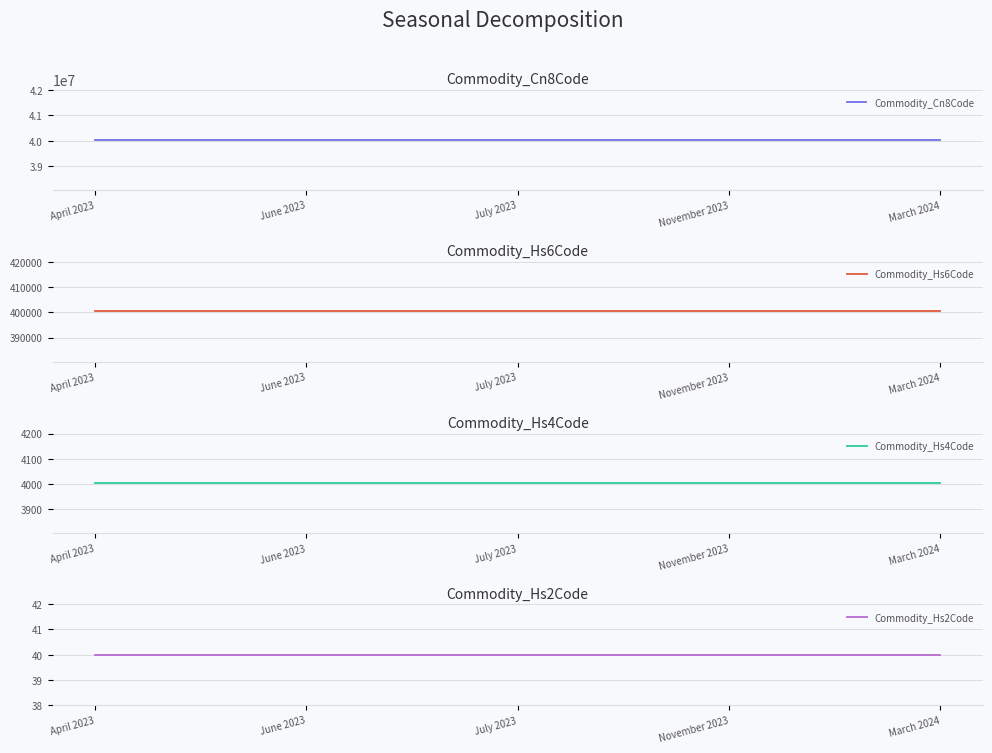

What is the total value across all series at June 2023?

40444444